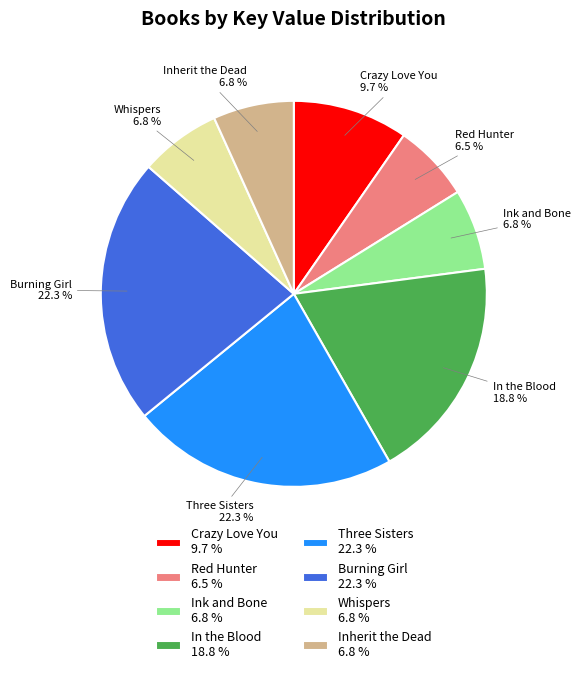

How many segments does this pie chart have?

8